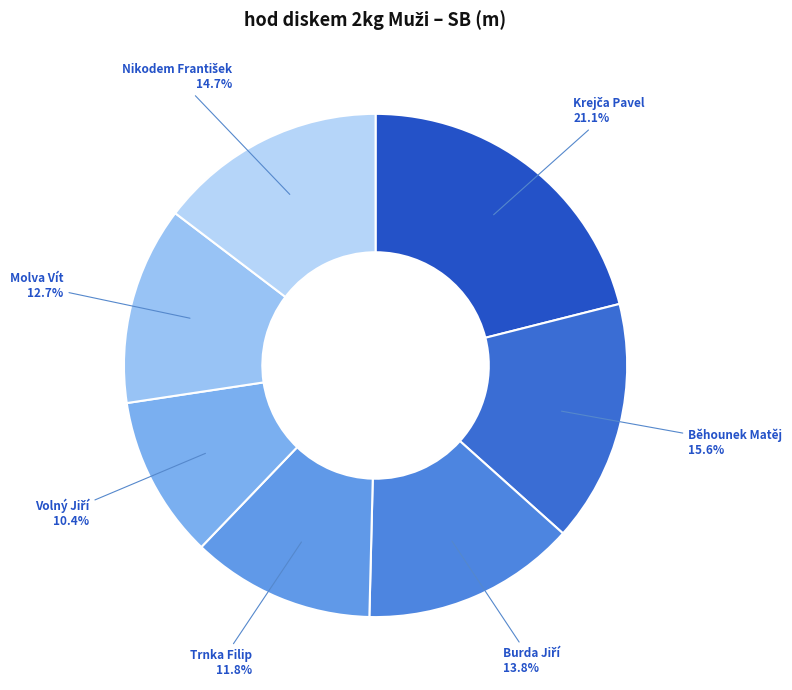

Count the number of slices in the pie.

7